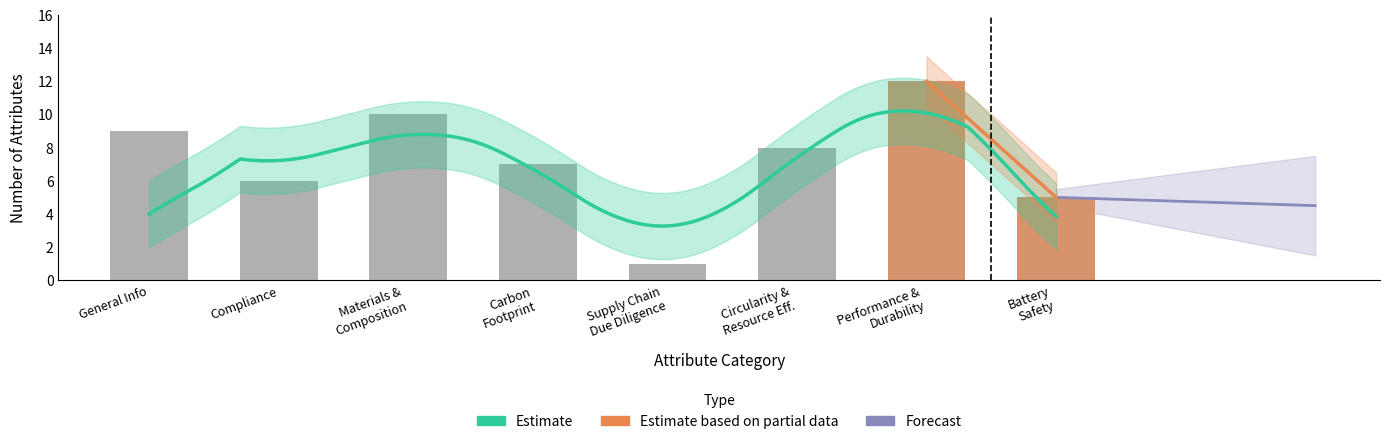

What is the value of the 1st bar from the left?

9